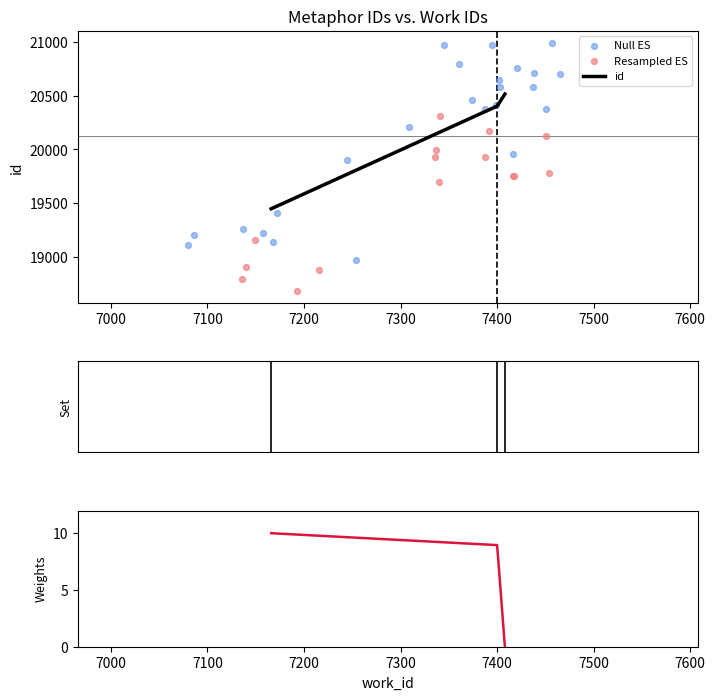

What is the change in value from 7166 to 7408?

+1069